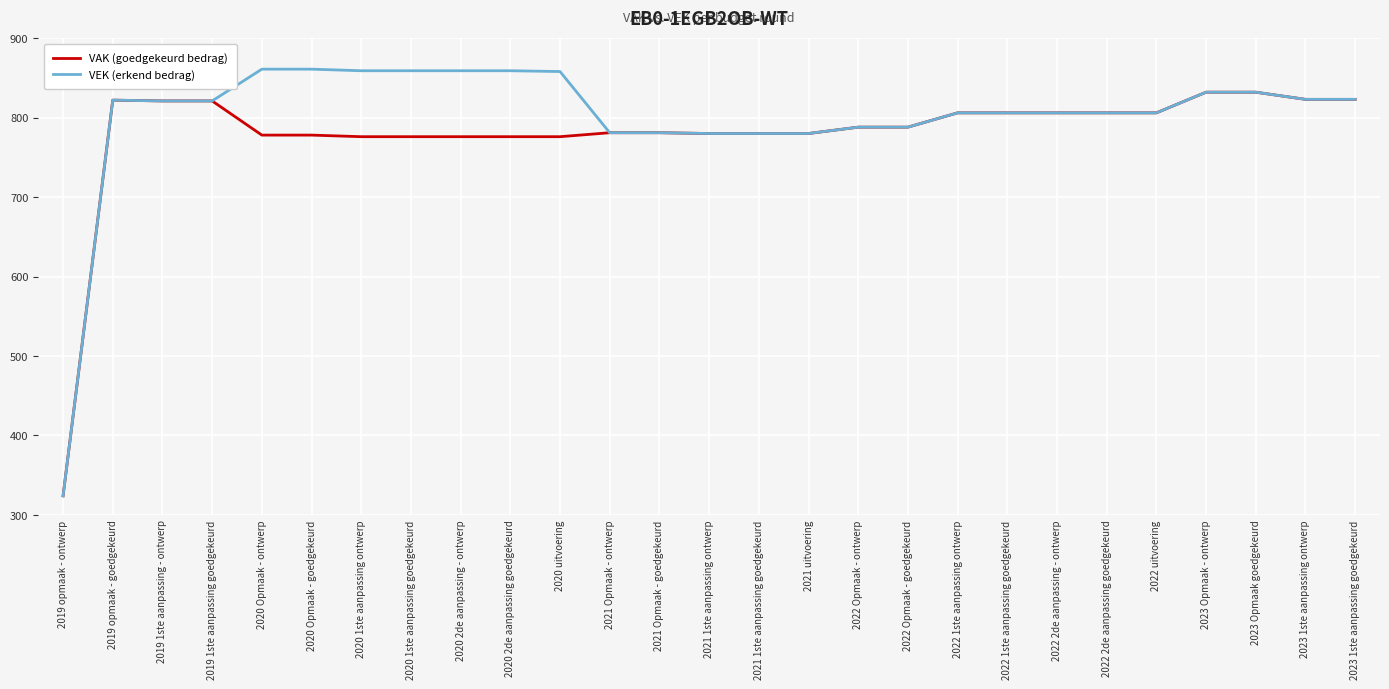

Which category has the lowest value across all series?

2019 opmaak - ontwerp